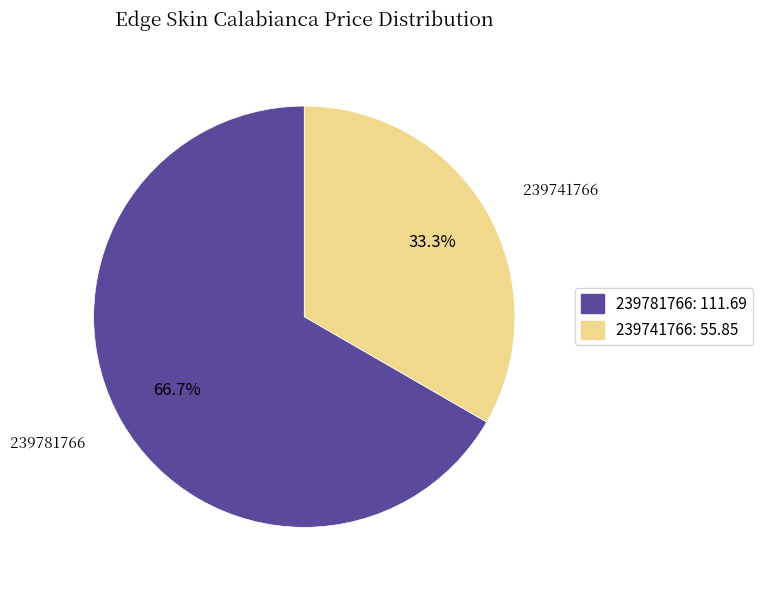

Rank the categories by value from highest to lowest.

239781766, 239741766